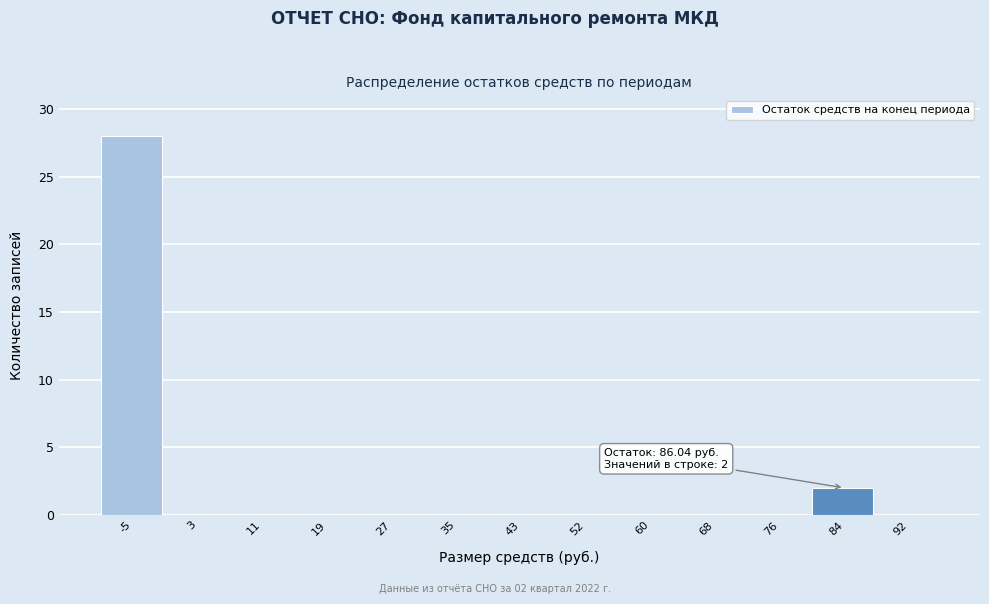

Reading left to right, transcribe all the data shown in this chart.

-5=28	3=0	11=0	19=0	27=0	35=0	43=0	52=0	60=0	68=0	76=0	84=2	92=0